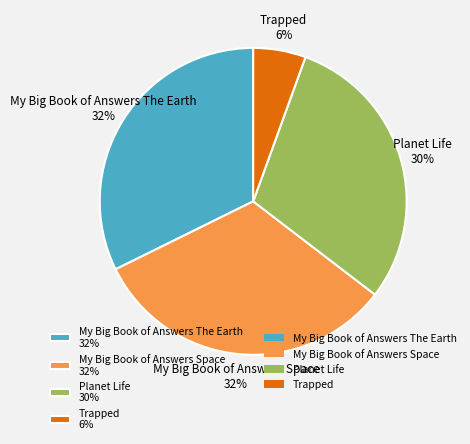

Which has a higher value, Trapped 6% or My Big Book of Answers The Earth 32%?

My Big Book of Answers The Earth 32%